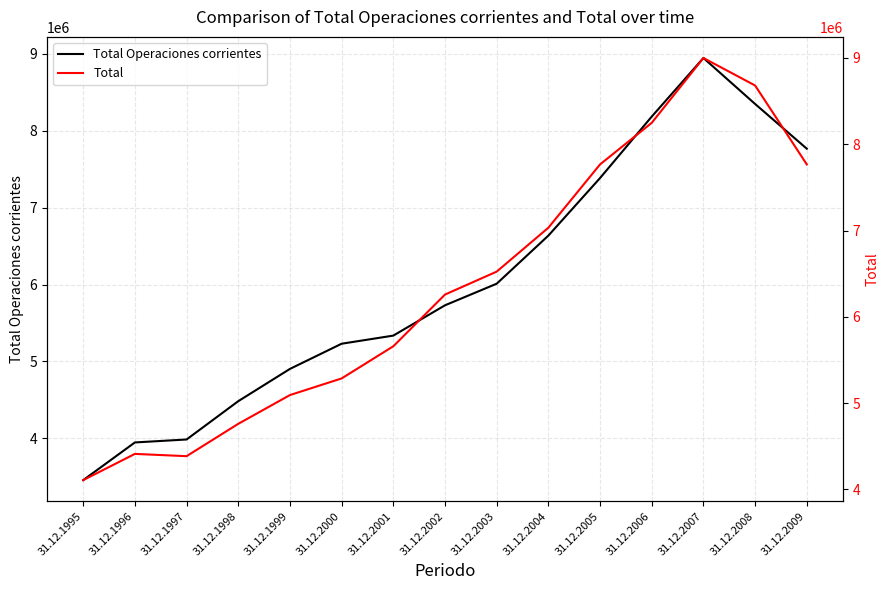

Rank the series by their maximum value, from highest to lowest.

Total, Total Operaciones corrientes